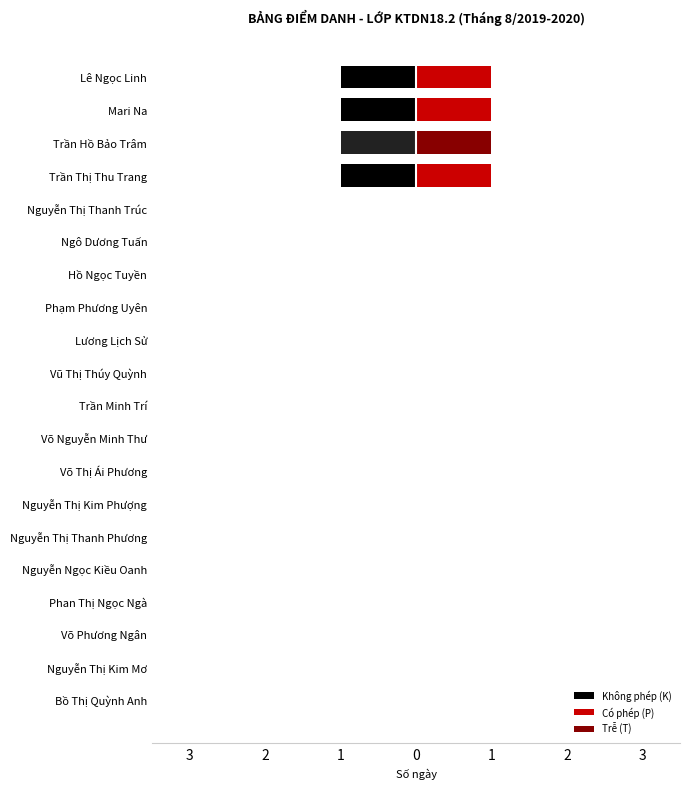

Are the bars grouped side by side (vs. stacked)?

Yes